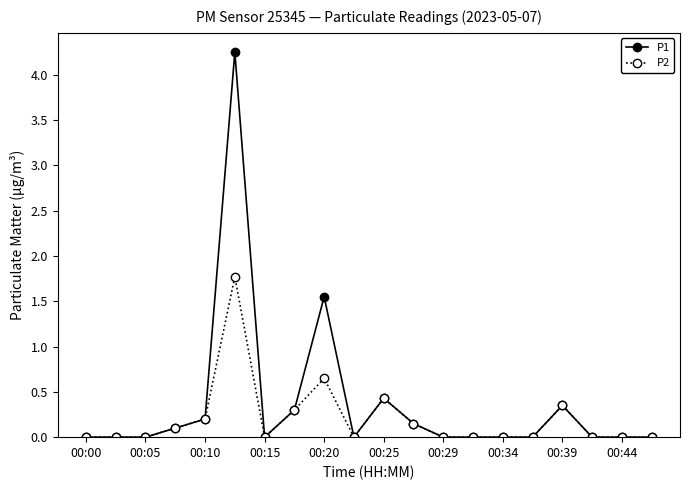

Rank the series by their maximum value, from lowest to highest.

P2, P1